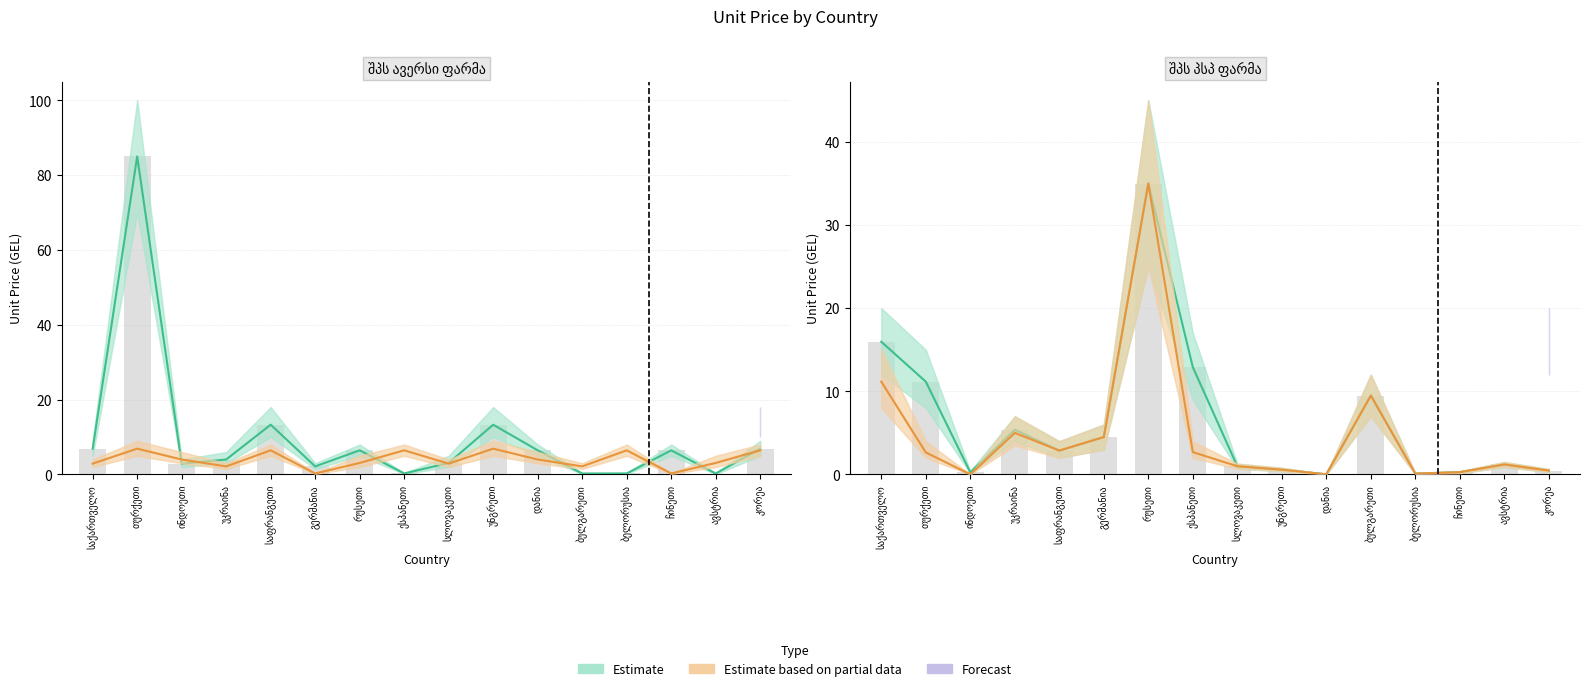

Reading right to left, extract all data points from this chart.

Estimate: 0.5	1.2	0.3	0.1	9.5	0.0	0.6	1.0	12.9	35.0	4.5	2.9	5.4	0.3	11.2	16.0
Estimate based on partial data: 0.5	1.2	0.3	0.1	9.5	0.0	0.6	1.0	2.7	35.0	4.5	2.9	5.0	0.0	2.6	11.2